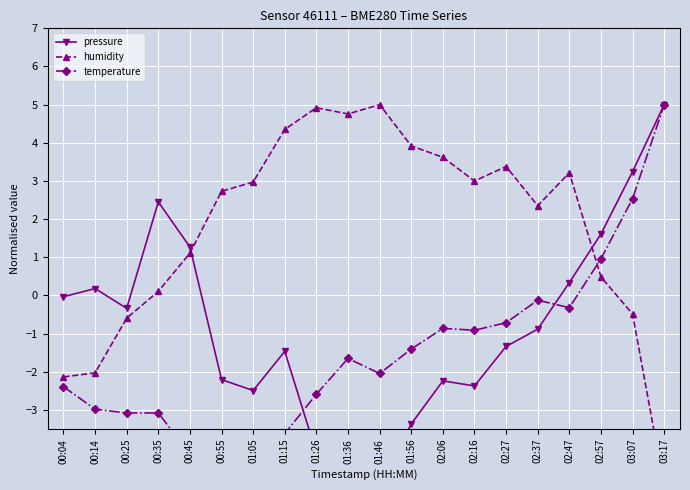

Count the number of data series in this chart.

3